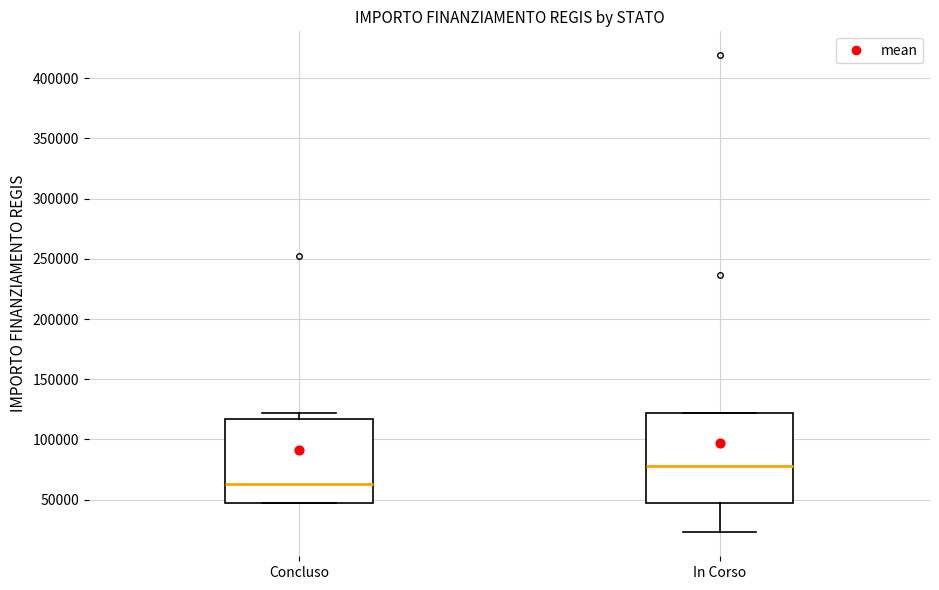

Where is the upper edge of the box for Concluso on the y-axis? The values are not printed on the chart, so give them approximately, as read against the axis.

115000